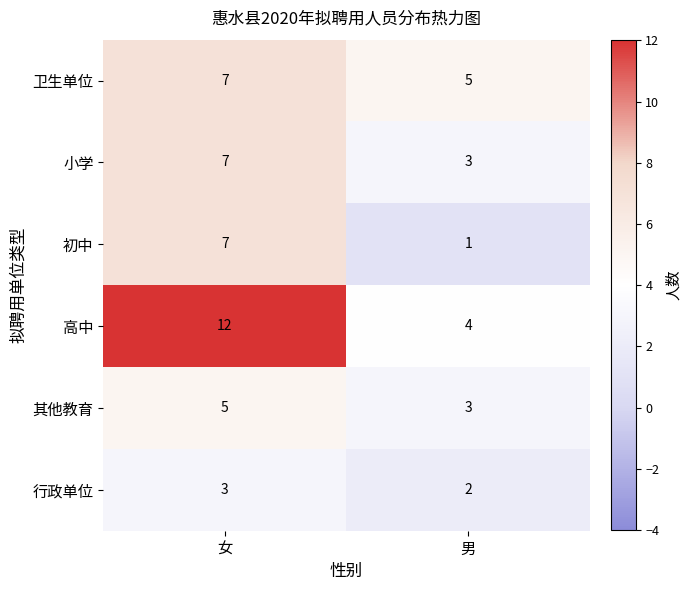

Reading left to right, what are all the values shown in this chart?

卫生单位: 女=7	男=5
小学: 女=7	男=3
初中: 女=7	男=1
高中: 女=12	男=4
其他教育: 女=5	男=3
行政单位: 女=3	男=2